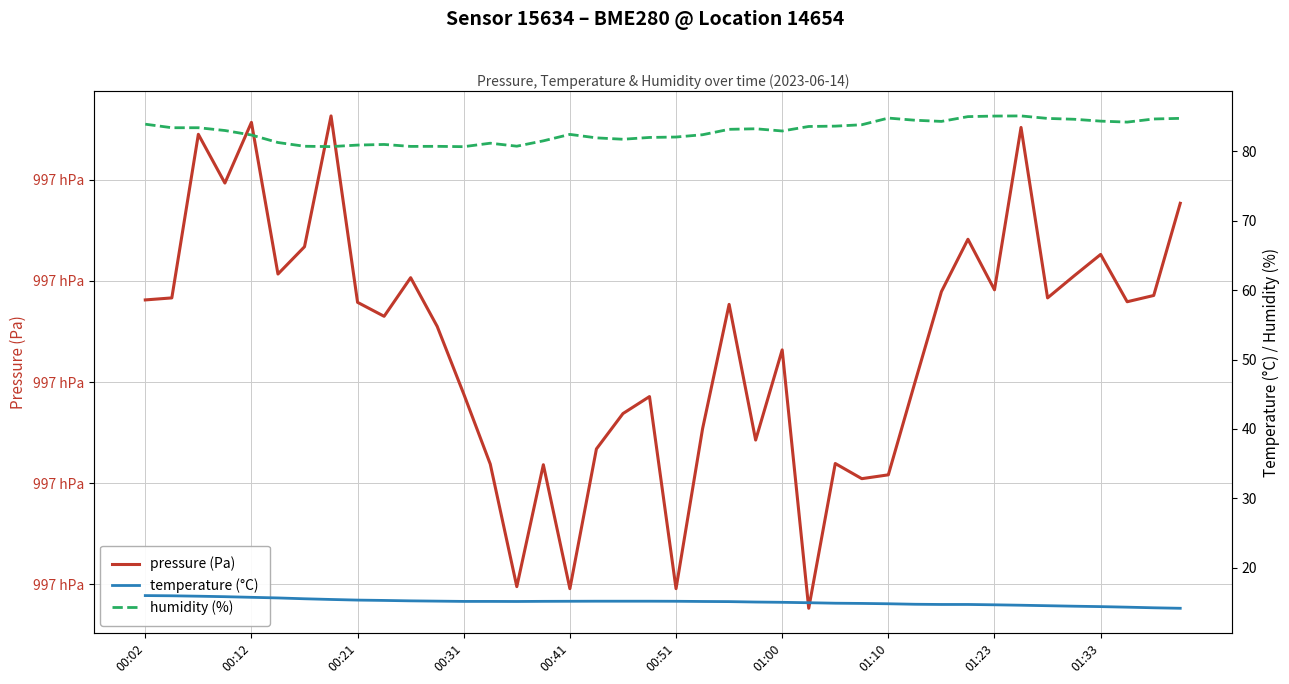

How many series are shown in this chart?

3